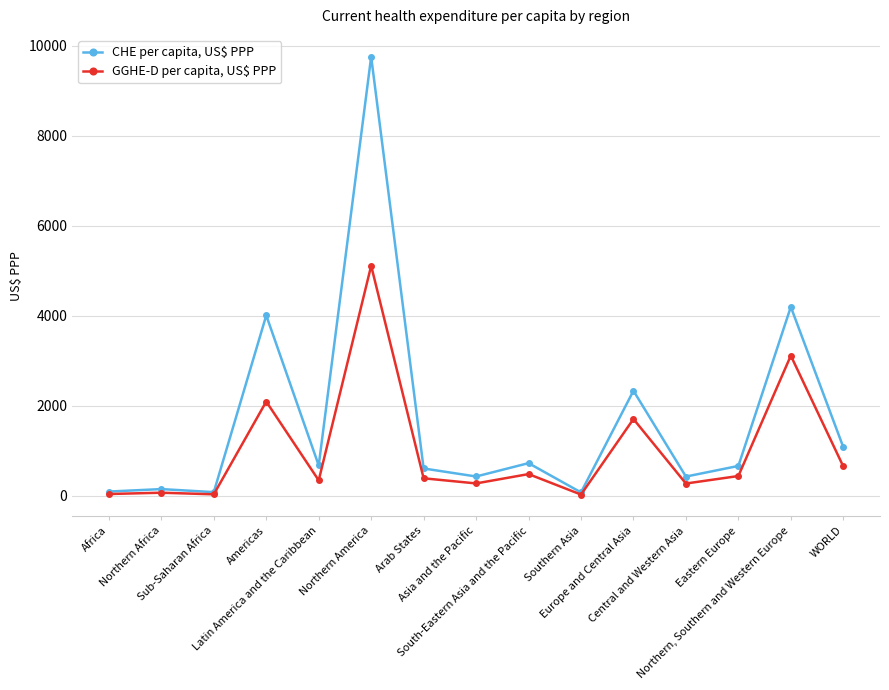

How many values in the GGHE-D per capita, US$ PPP series exceed 388?

8